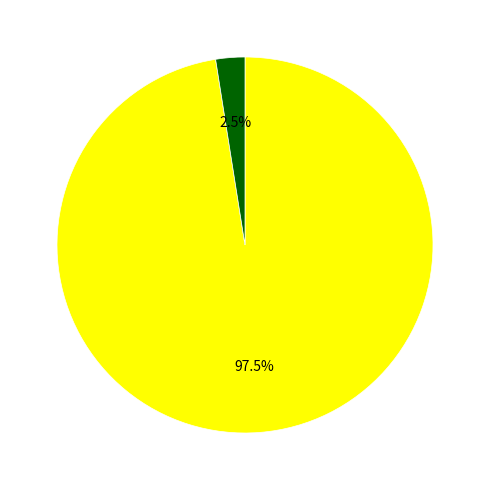

Is there any slice that represents more than half of the pie?

Yes